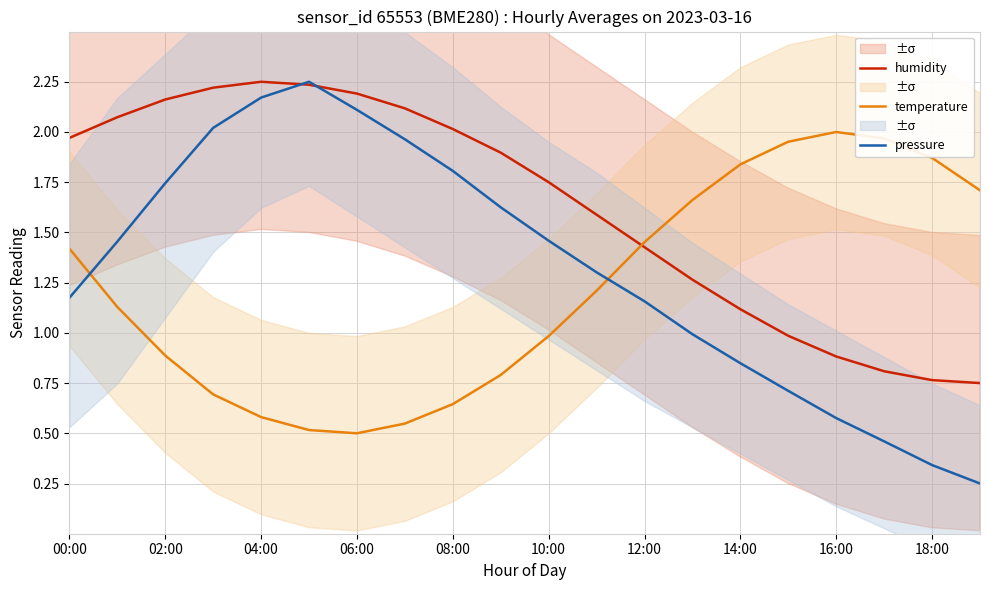

What is the total value across all series at 11?

4.1